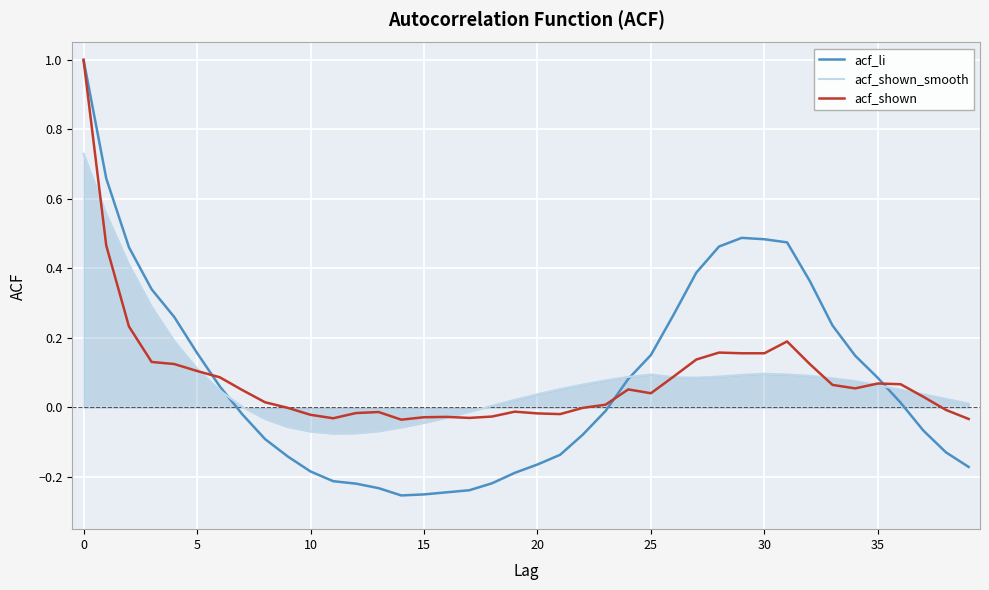

What is the greatest value displayed?

1.0